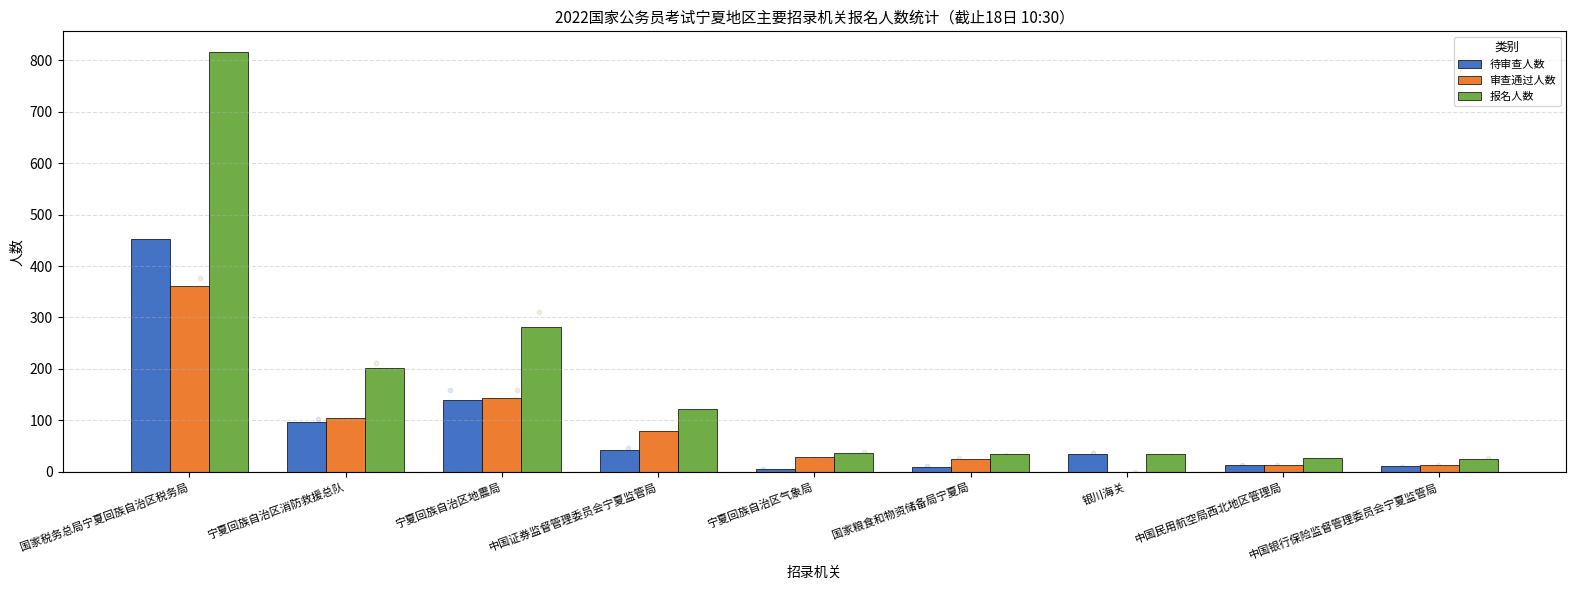

Is the value of 审查通过人数 at 宁夏回族自治区气象局 greater than the value of 待审查人数 at 银川海关?

No